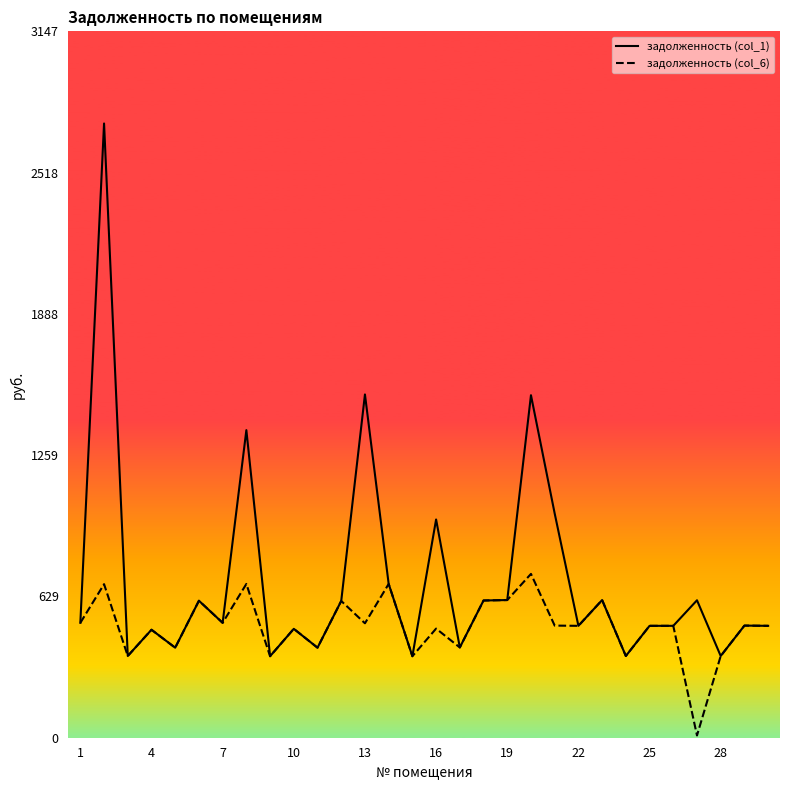

What is the value of the задолженность (col_1) point at the 7th from the left?

512.0